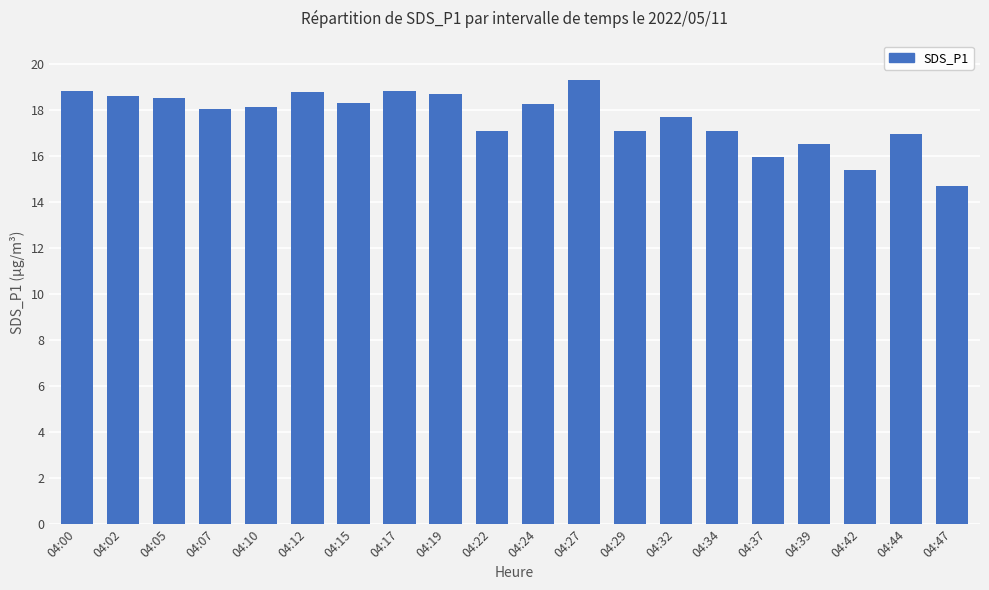

What is the minimum value shown in the chart?

14.7